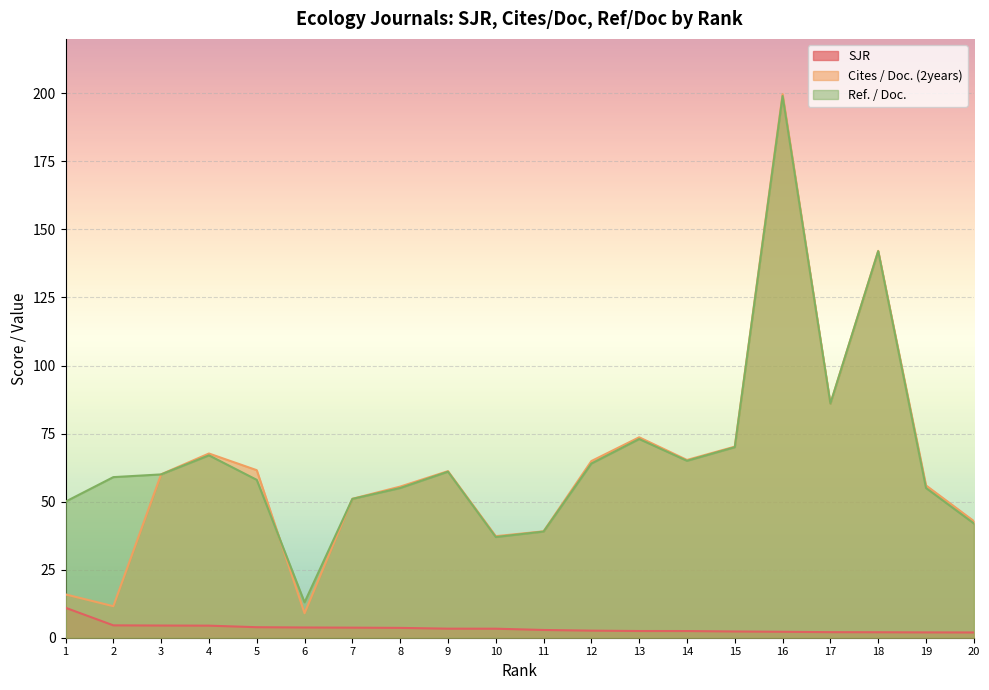

True or false: Ref. / Doc. has more than 2 points higher than both neighbors.

True